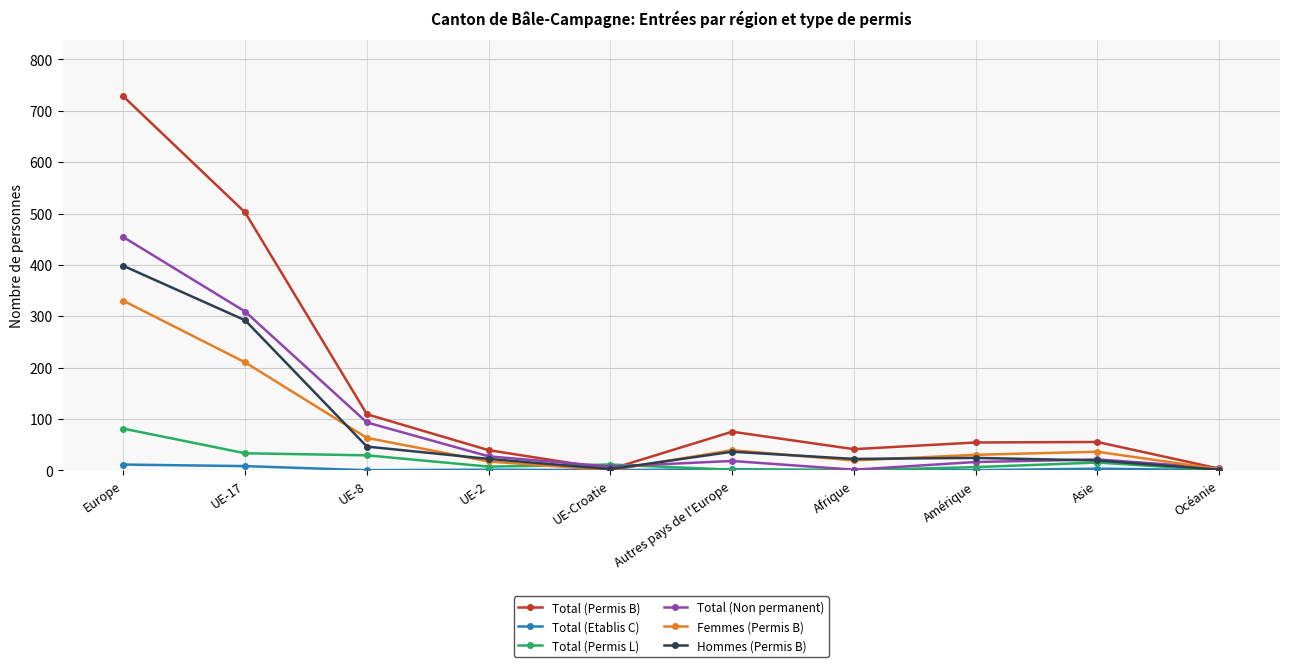

At which category is the sum across all series the highest?

Europe